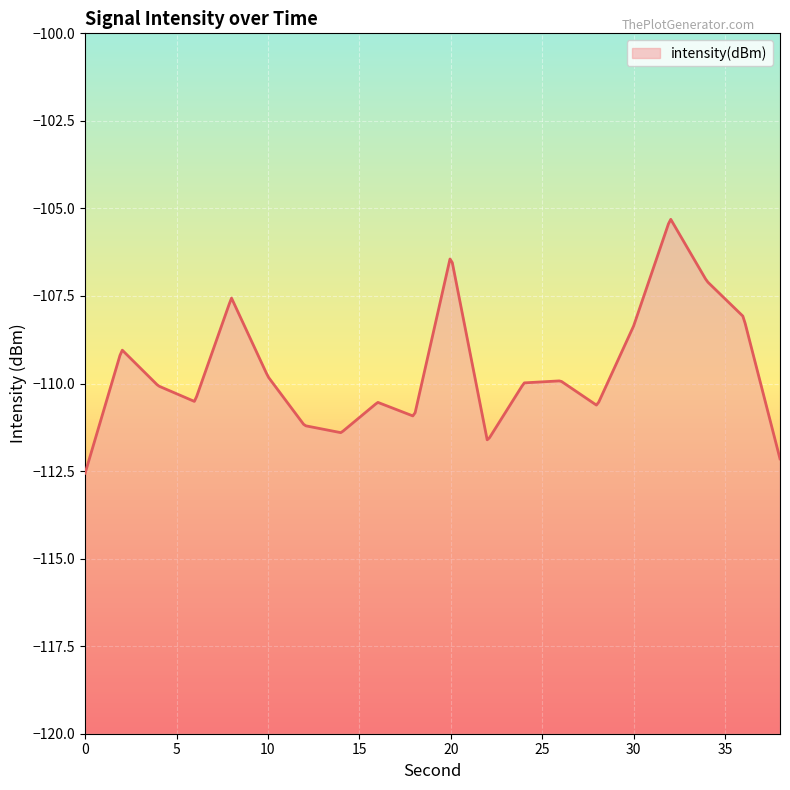

What is the value of the 1st point from the left?

-112.6